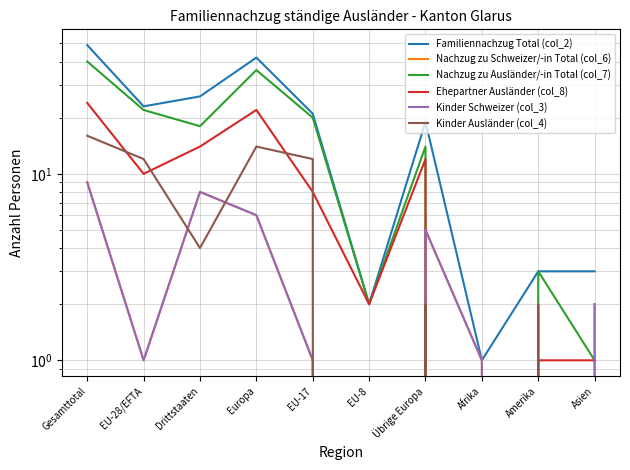

Reading left to right, extract all data points from this chart.

Familiennachzug Total (col_2): 49	23	26	42	21	2	19	1	3	3
Nachzug zu Schweizer/-in Total (col_6): 9	1	8	6	1	0	5	1	0	2
Nachzug zu Ausländer/-in Total (col_7): 40	22	18	36	20	2	14	0	3	1
Ehepartner Ausländer (col_8): 24	10	14	22	8	2	12	0	1	1
Kinder Schweizer (col_3): 9	1	8	6	1	0	5	1	0	2
Kinder Ausländer (col_4): 16	12	4	14	12	0	2	0	2	0